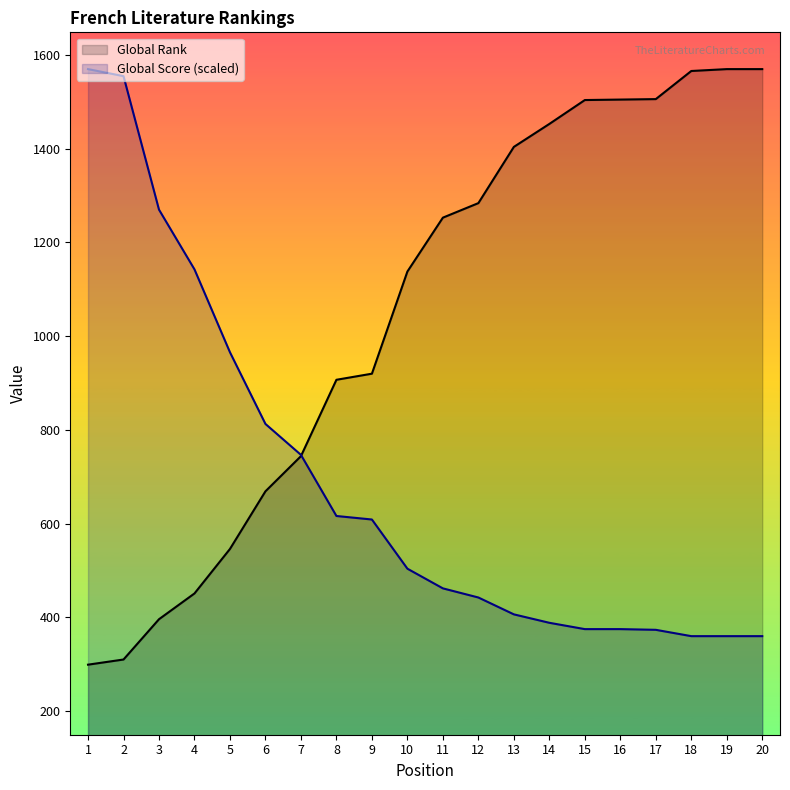

What is the difference between the Global Score (scaled) values at 3 and 1?

299.9